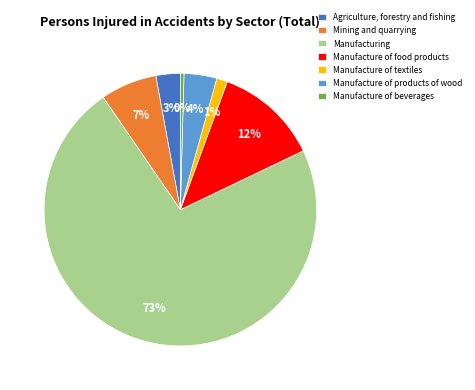

Count the number of slices in the pie.

7